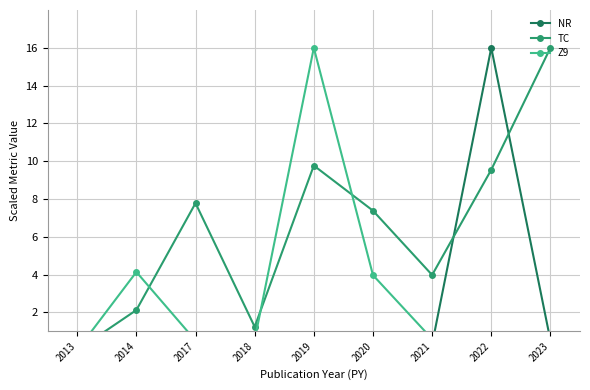

How many interior local peaks does the NR series have?

2